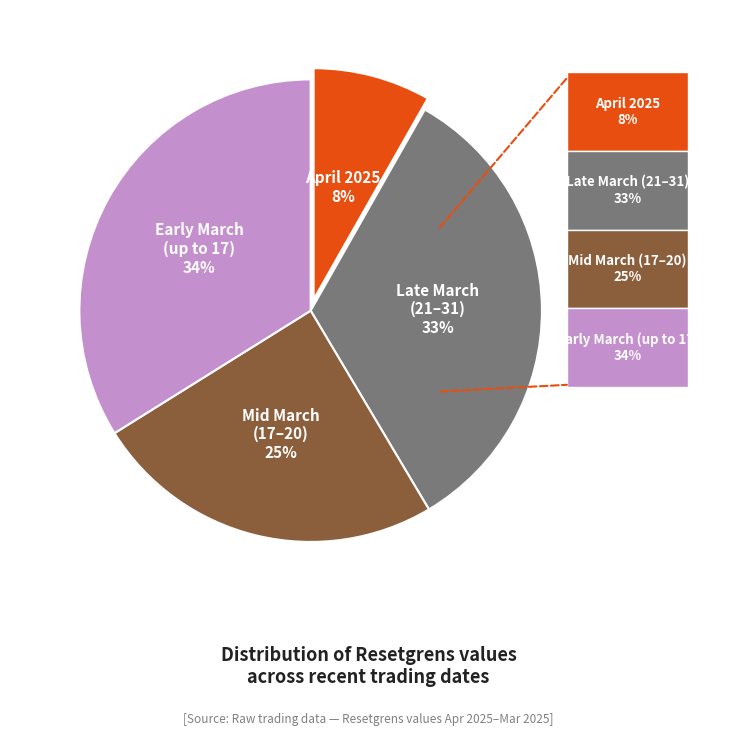

To the nearest percent, what is the difference between the largest and smallest slice percentages?

26%